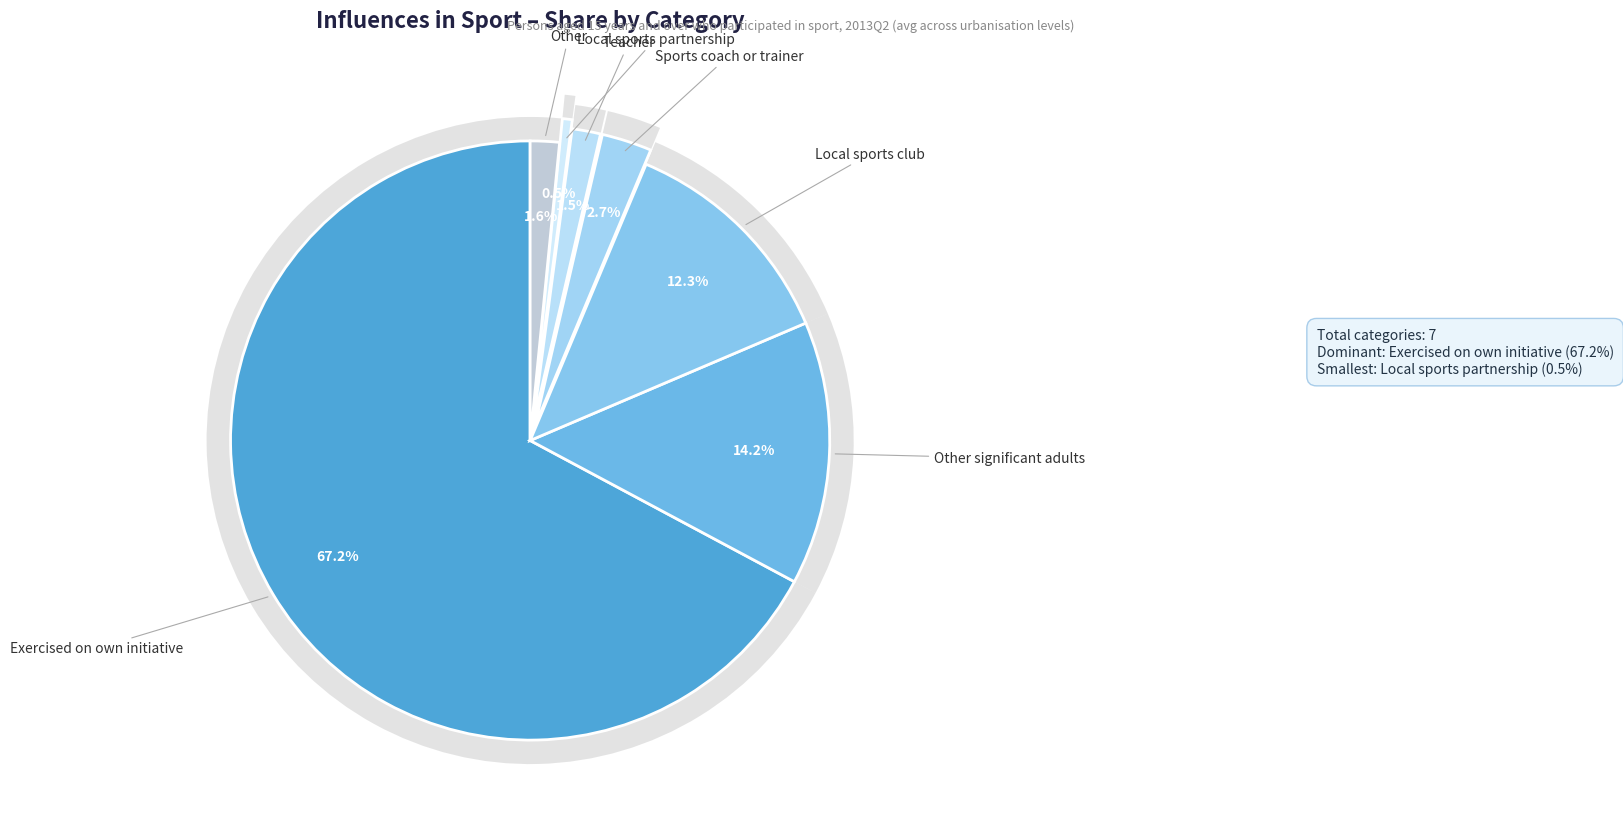

To the nearest percent, what is the average slice percentage?

14%